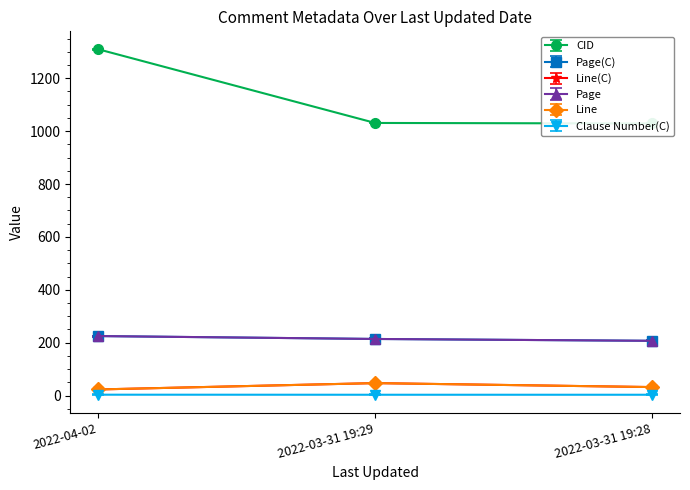

Which label corresponds to the largest value in the chart?

2022-04-02